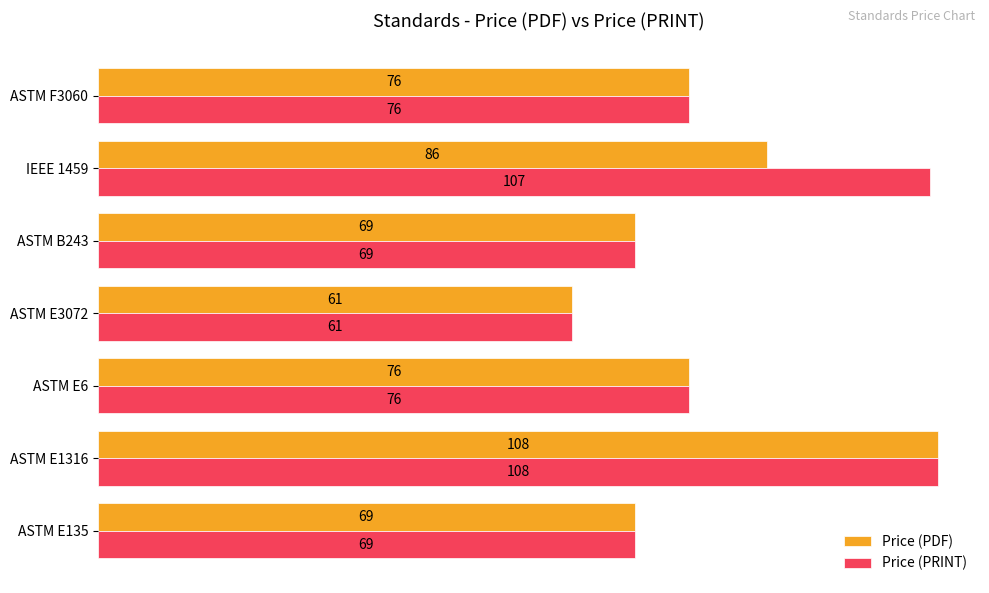

What is the approximate value of Price (PDF) at ASTM E3072?

61